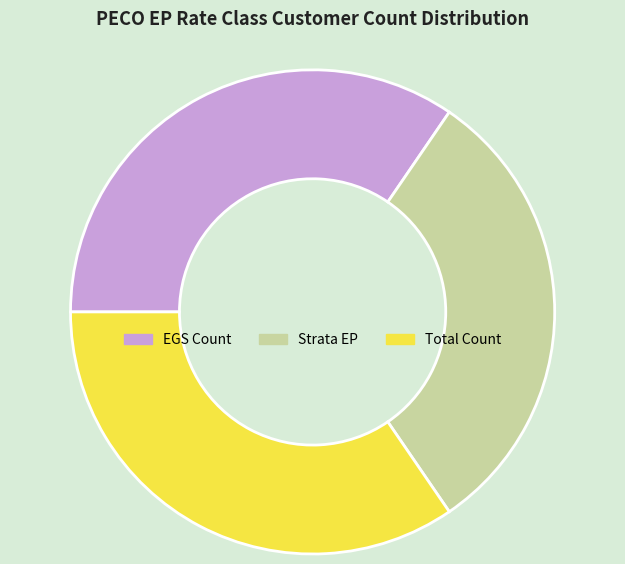

Is there a majority slice in this chart?

No